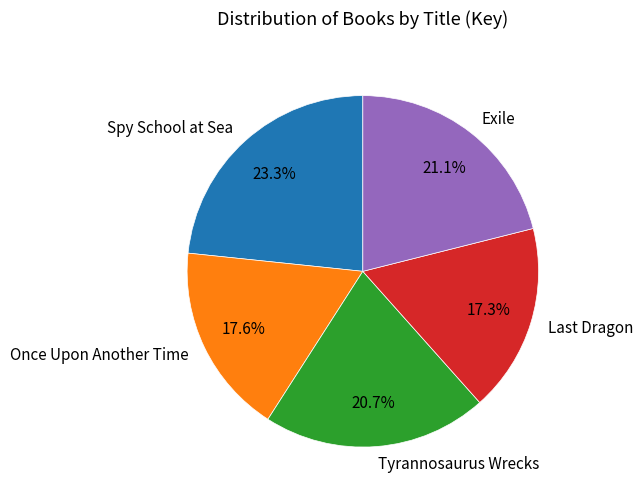

The Tyrannosaurus Wrecks slice represents 27% of the pie. True or false?

False